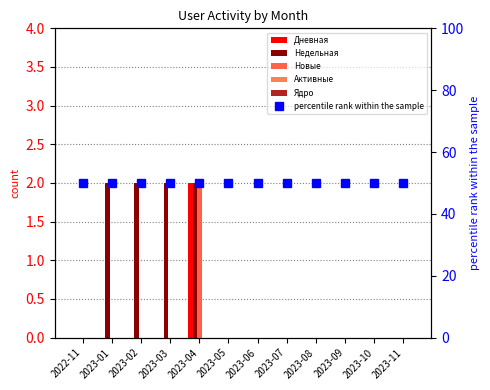

What is the average value of the Недельная series?

1